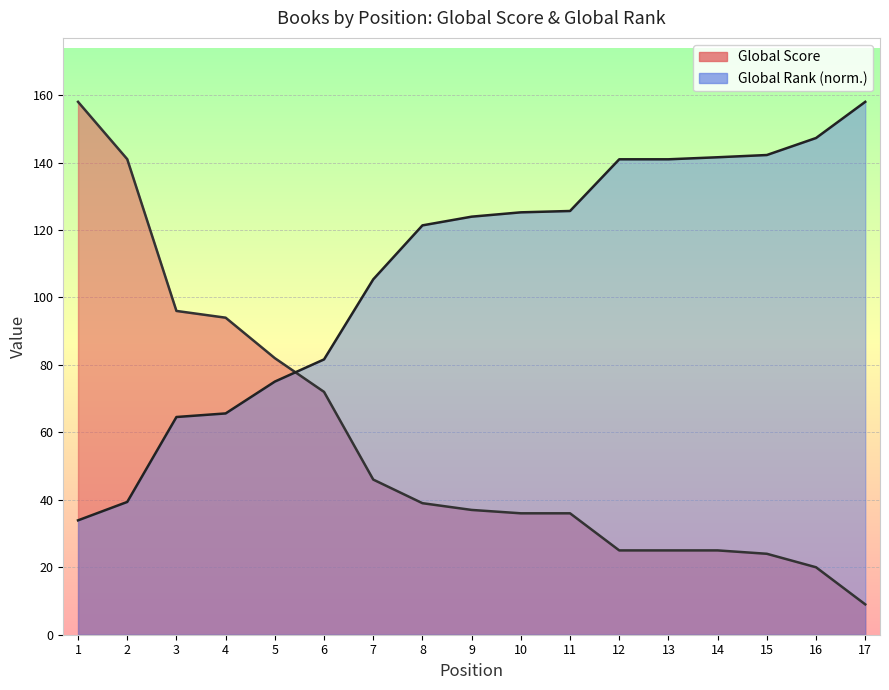

What is the value of the Global Score point at the 6th from the left?

72.0